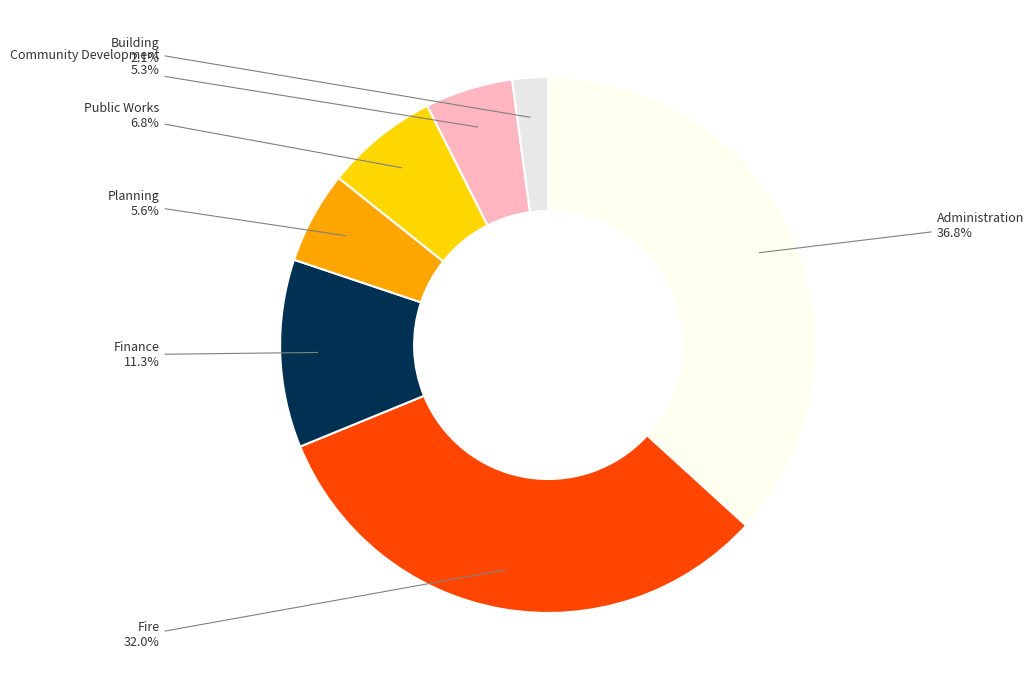

How many slices are in this pie chart?

7